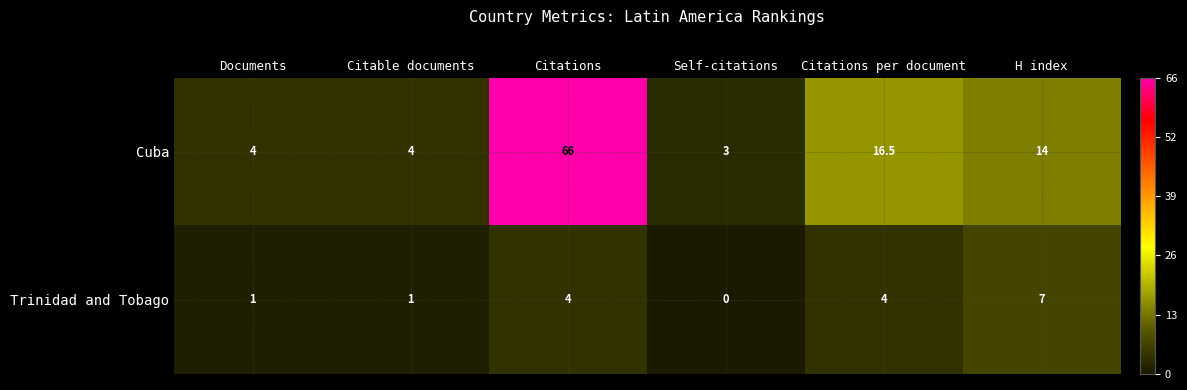

Rank the series at Citable documents from highest to lowest value.

Cuba, Trinidad and Tobago